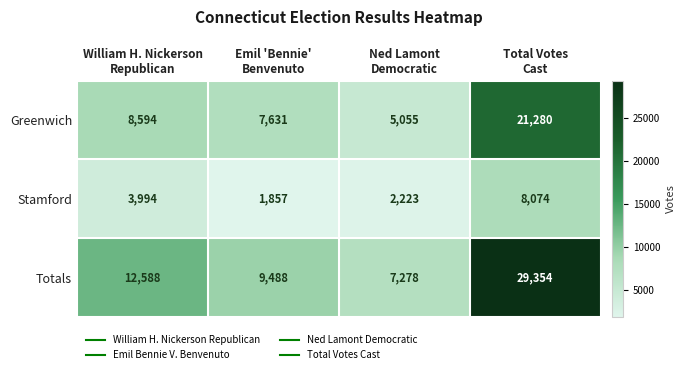

What is the difference between the maximum and minimum values in the Stamford series?

6217